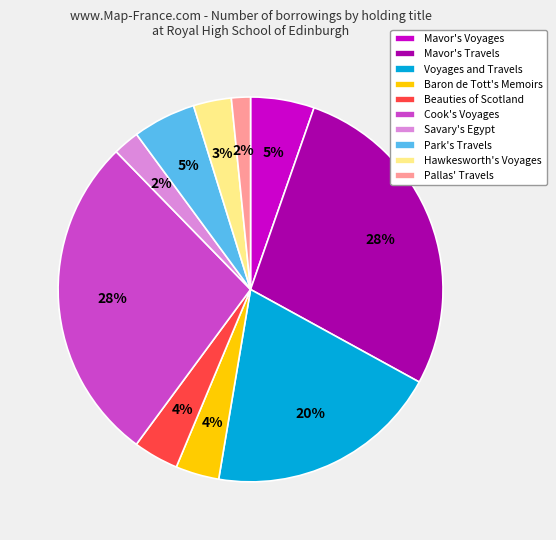

Is there a majority slice in this chart?

No